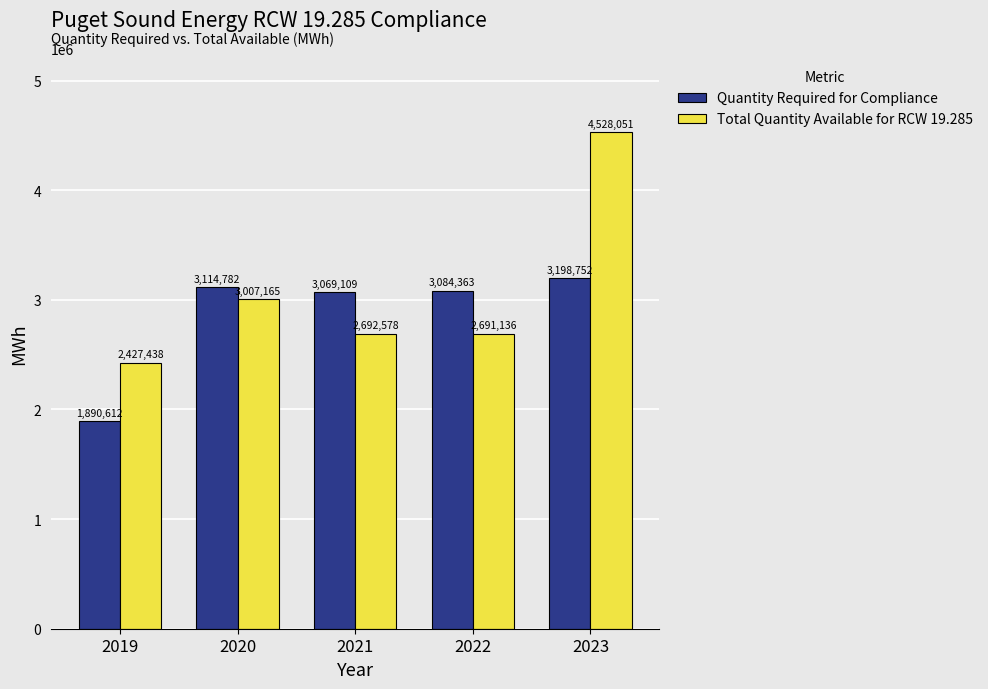

What are all the series names shown in the legend?

Quantity Required for Compliance, Total Quantity Available for RCW 19.285